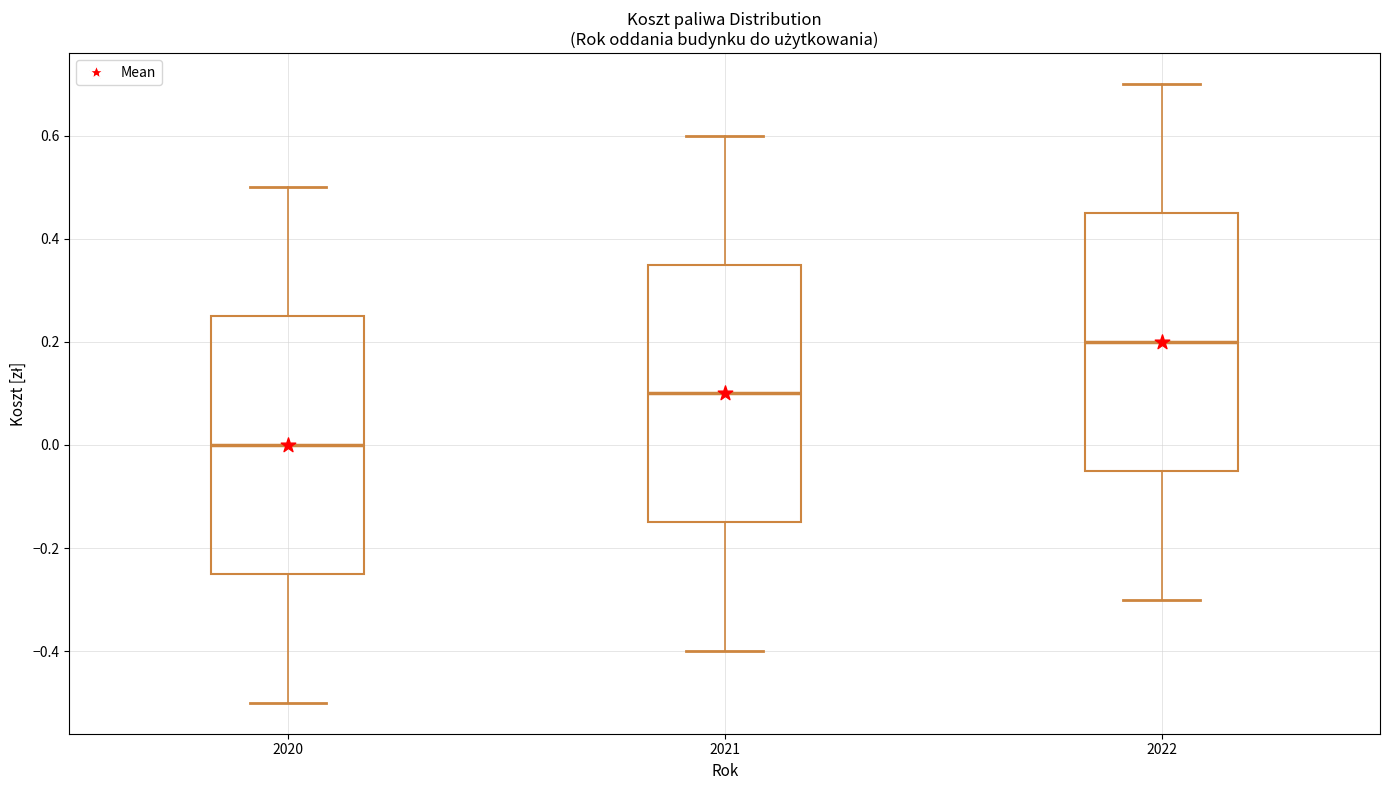

Reading left to right, read every box against the y-axis: the position of its median line, the range the box covers, and the ends of its whiskers. The values are not printed on the chart, so give them approximately, as read against the axis.

2020: median 0.00, box -0.24 to 0.26, whiskers -0.50 to 0.50
2021: median 0.10, box -0.14 to 0.36, whiskers -0.40 to 0.60
2022: median 0.20, box -0.04 to 0.46, whiskers -0.30 to 0.70